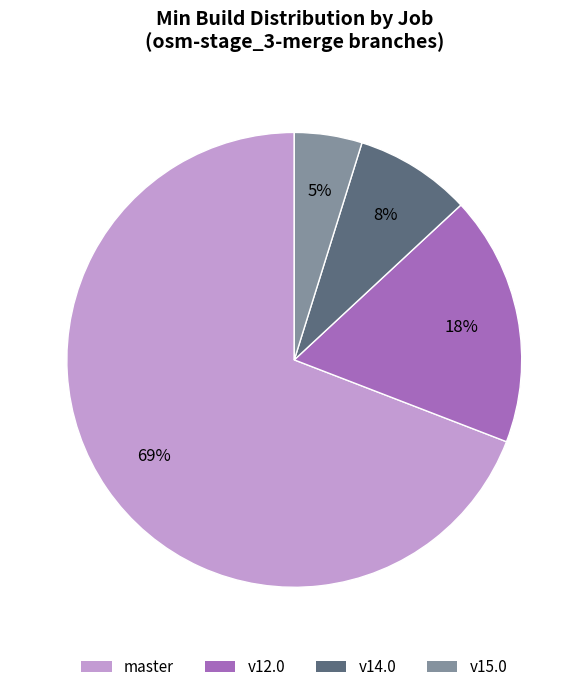

To the nearest percent, what is the average slice percentage?

25%